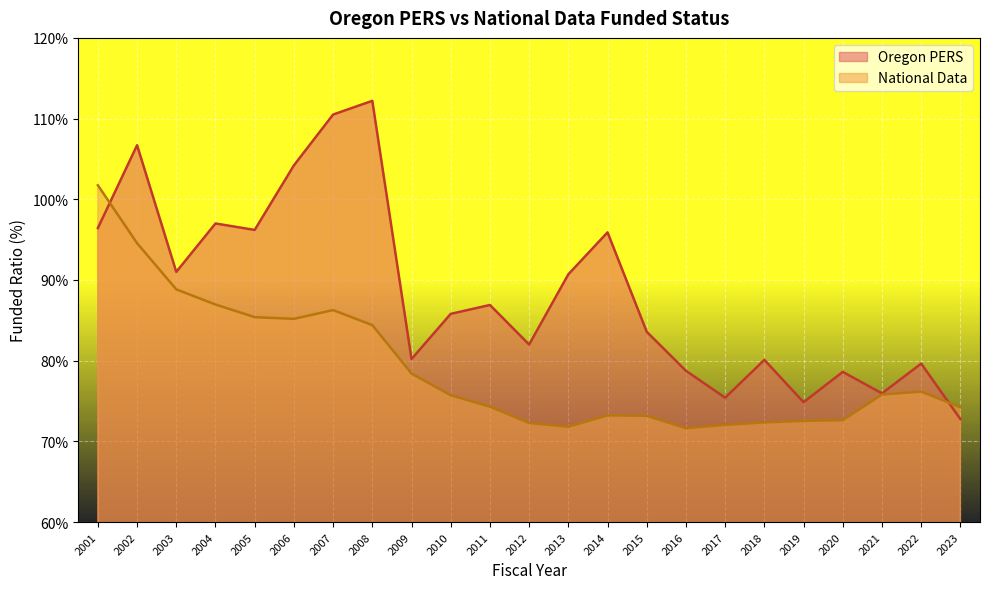

At which category is the sum across all series the highest?

2002